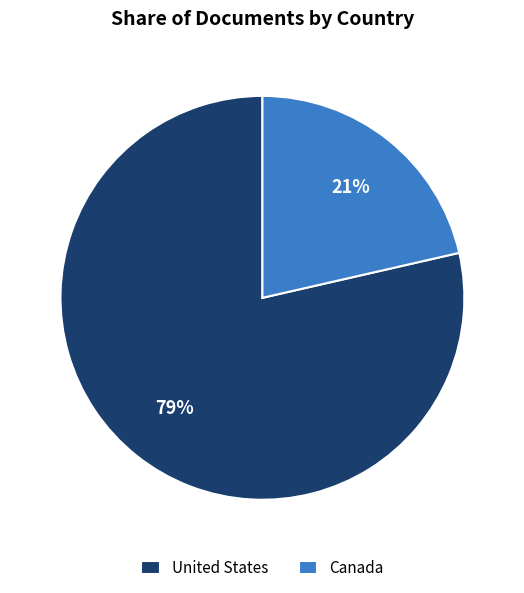

Count the number of slices in the pie.

2